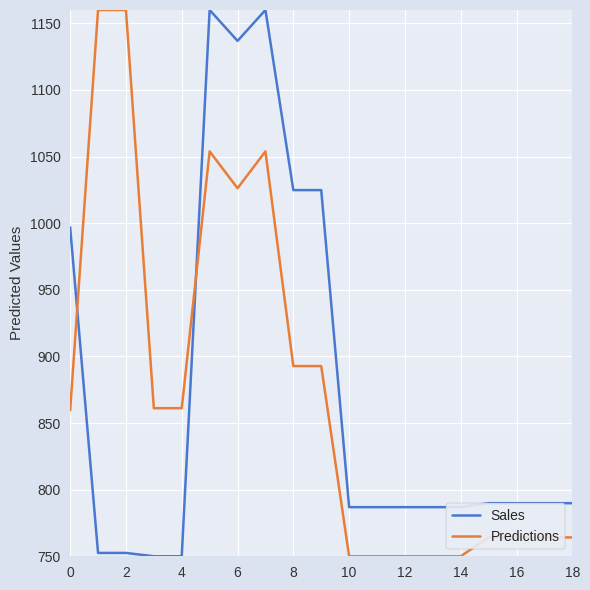

What is the maximum value for Predictions?

1160.0